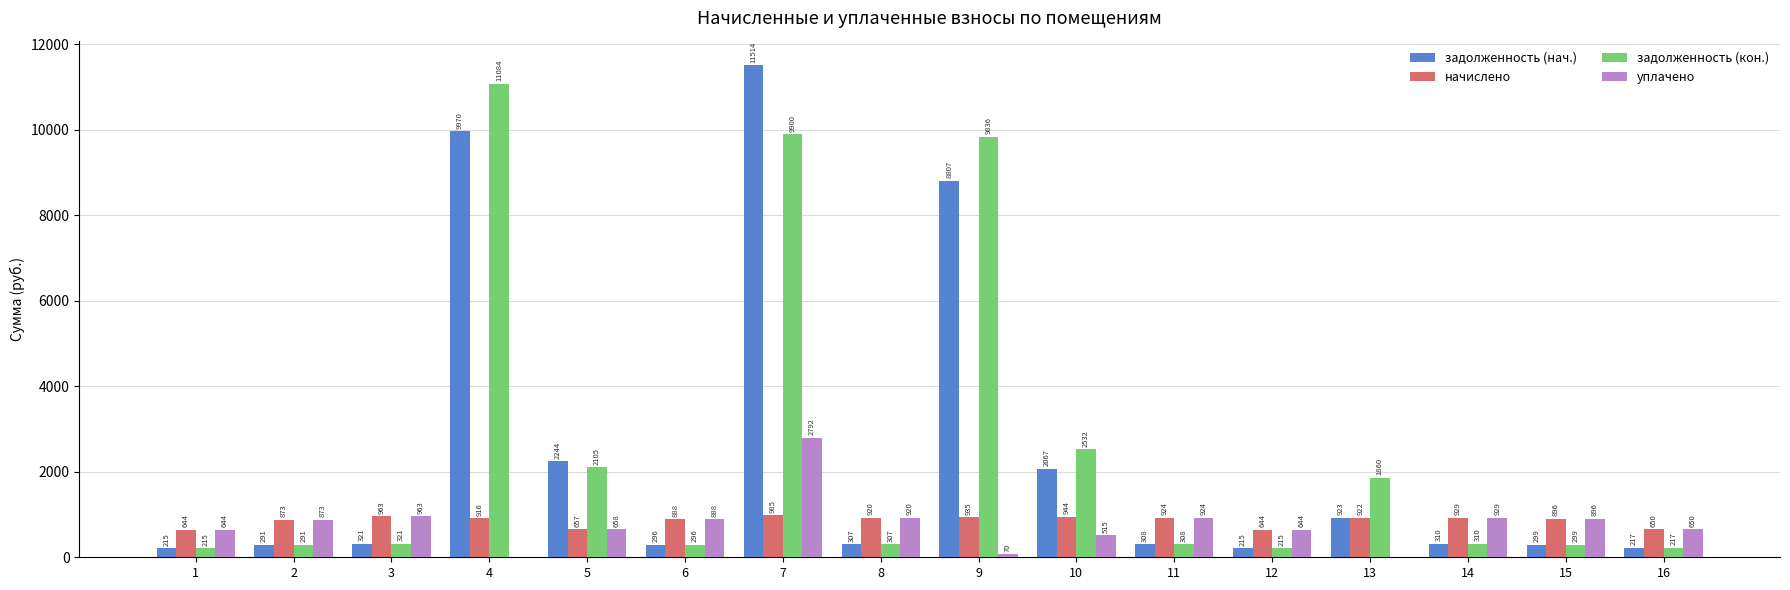

Between 13 and 15, which series saw the biggest shift?

задолженность (кон.)